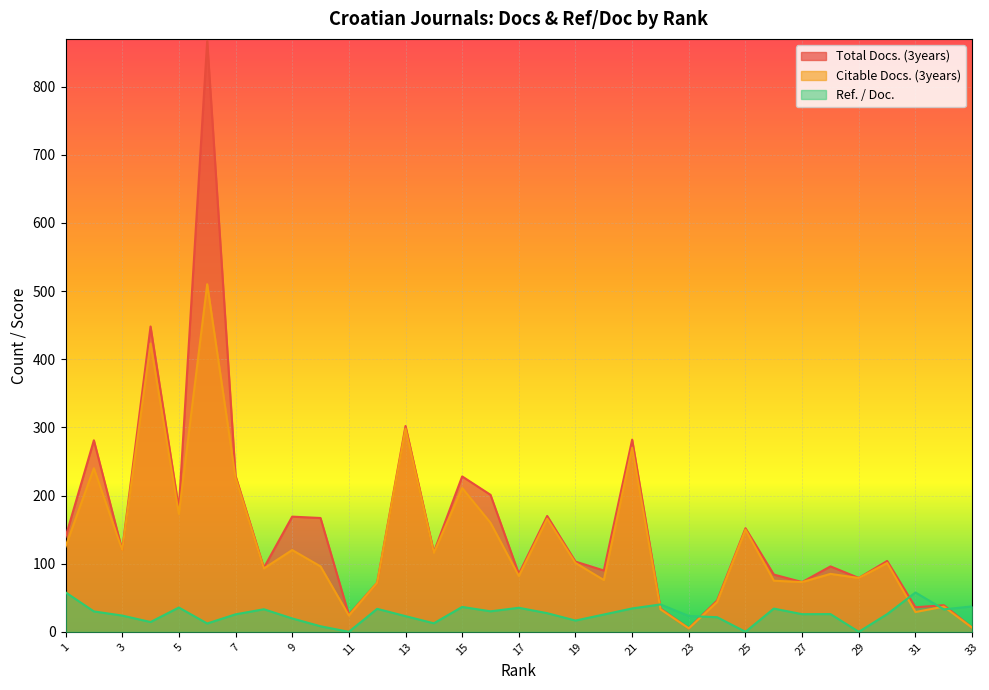

Which series changed the most between 19 and 26?

Citable Docs. (3years)